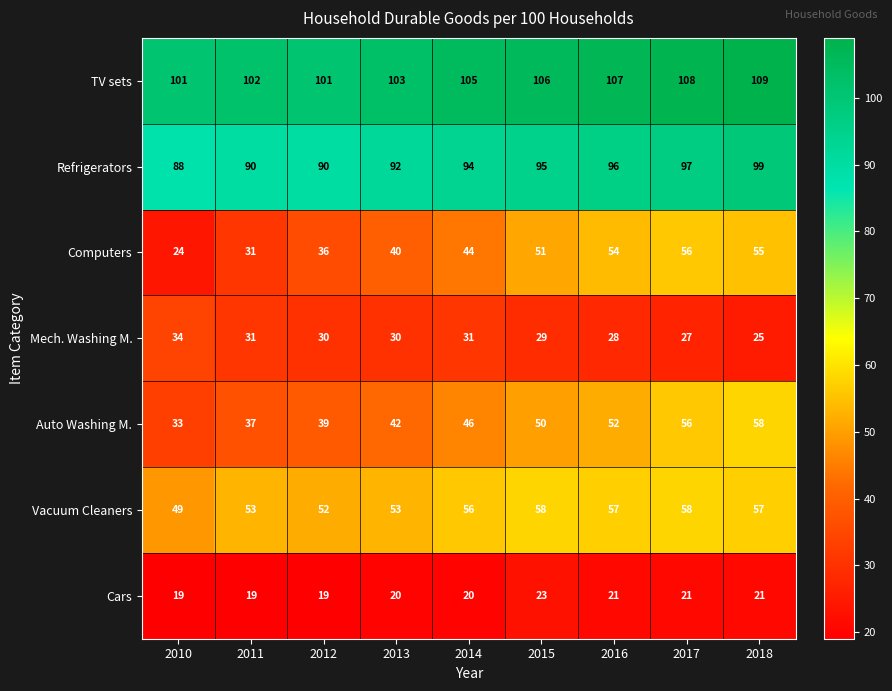

What is the difference between the second highest and second lowest values in the Refrigerators series?

7